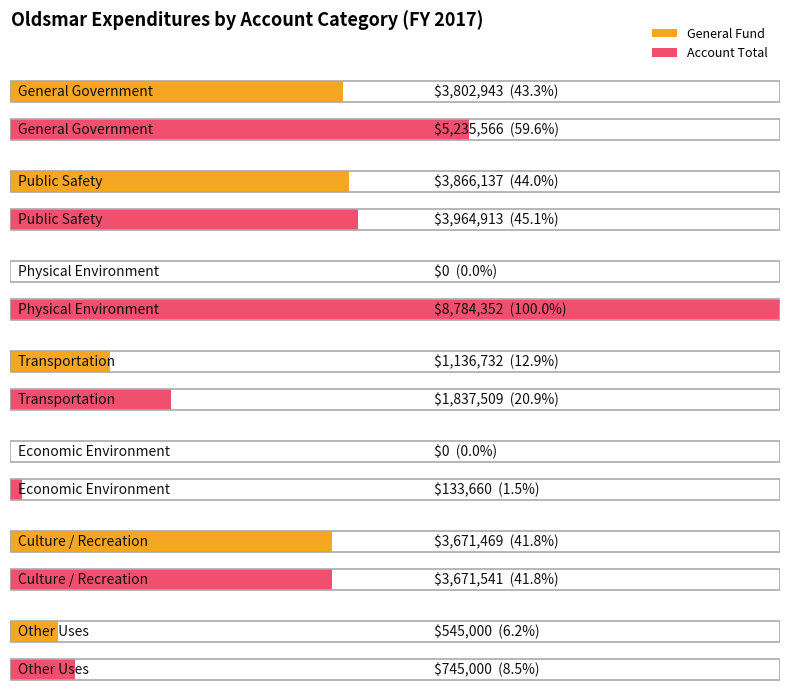

Where does the Account Total series first go above 3671541?

General Government